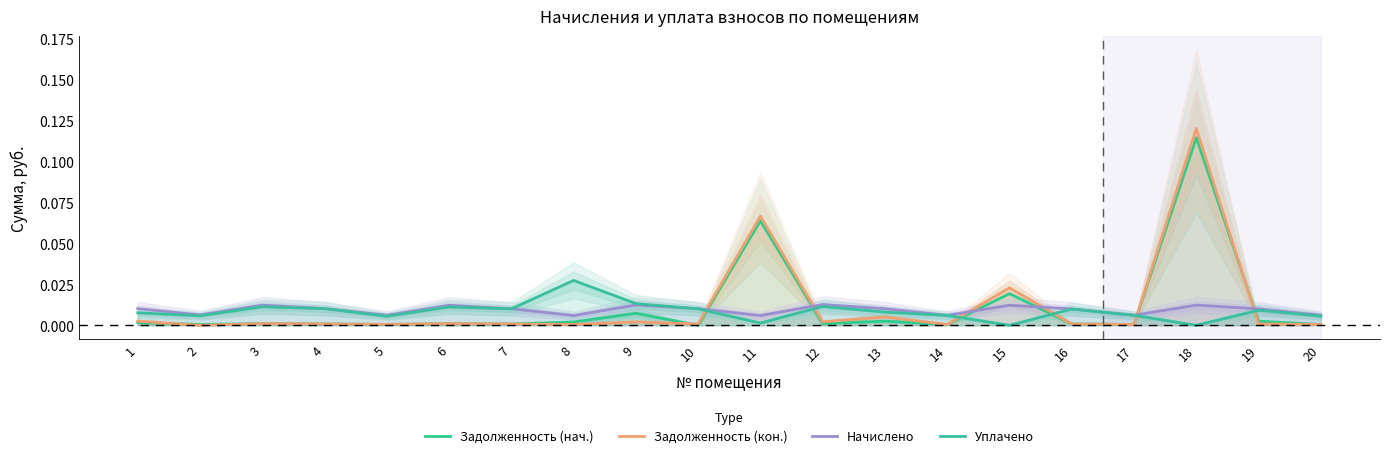

True or false: Начислено and Задолженность (кон.) cross at least once.

True